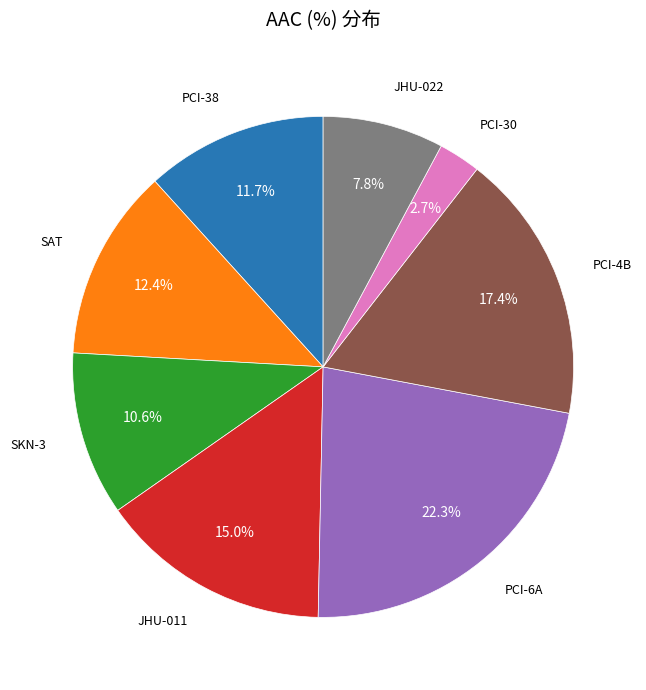

Is there any slice that represents more than half of the pie?

No